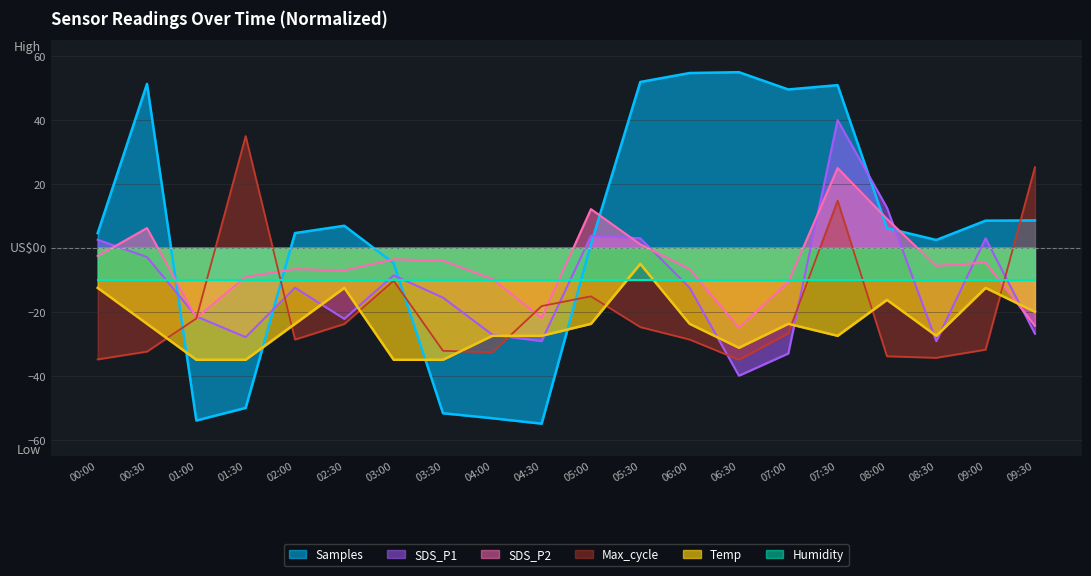

Is it true that Samples equals 19.8 at 06:00?

False